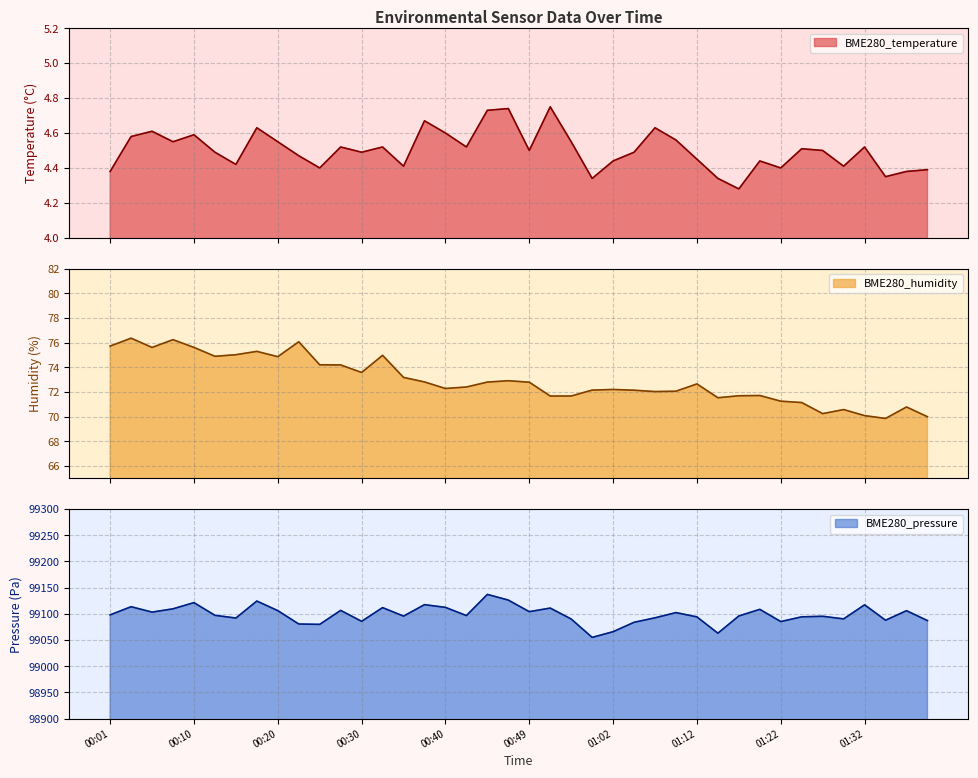

Reading left to right, what are all the values shown in this chart?

BME280_temperature: 4.4	4.6	4.6	4.5	4.6	4.5	4.4	4.6	4.5	4.5	4.4	4.5	4.5	4.5	4.4	4.7	4.6	4.5	4.7	4.7	4.5	4.8	4.5	4.3	4.4	4.5	4.6	4.6	4.5	4.3	4.3	4.4	4.4	4.5	4.5	4.4	4.5	4.3	4.4	4.4
BME280_humidity: 75.7	76.4	75.6	76.2	75.6	74.9	75.0	75.3	74.9	76.1	74.2	74.2	73.6	75.0	73.2	72.8	72.3	72.4	72.8	72.9	72.8	71.7	71.7	72.2	72.2	72.1	72.0	72.1	72.7	71.5	71.7	71.7	71.2	71.1	70.2	70.6	70.1	69.8	70.8	70.0
BME280_pressure: 99098.1	99113.7	99103.4	99109.7	99121.5	99097.2	99092.1	99124.5	99106.2	99080.7	99080.0	99106.7	99085.8	99112.0	99095.8	99117.6	99112.4	99096.8	99137.2	99126.3	99104.2	99111.1	99090.2	99055.1	99066.0	99083.9	99092.5	99102.5	99094.2	99063.1	99096.0	99108.7	99085.3	99094.4	99095.4	99090.4	99117.3	99087.9	99106.1	99087.2